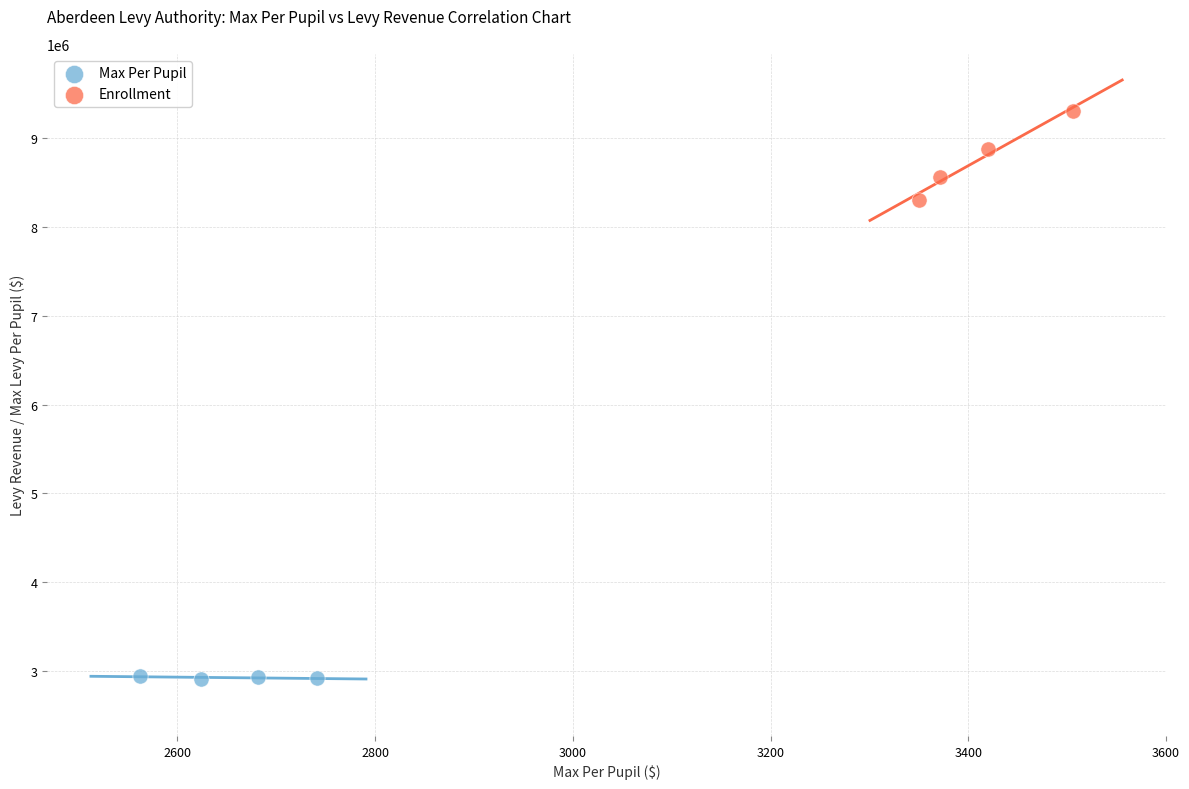

Which series contains the lowest Y value?

Max Per Pupil